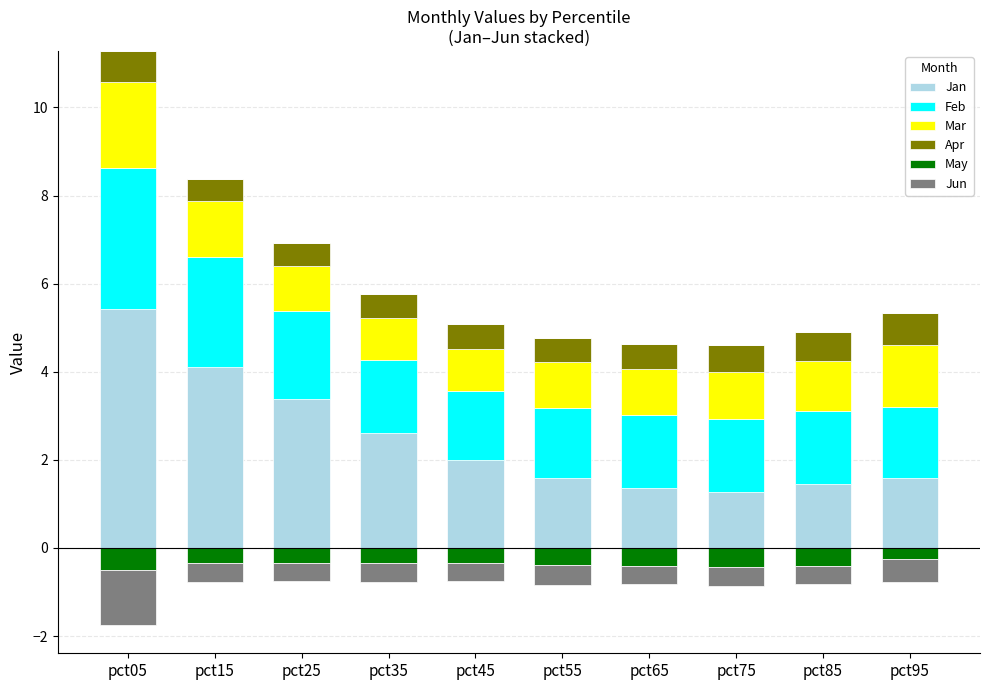

Is it true that Mar equals 1.4 at pct95?

True